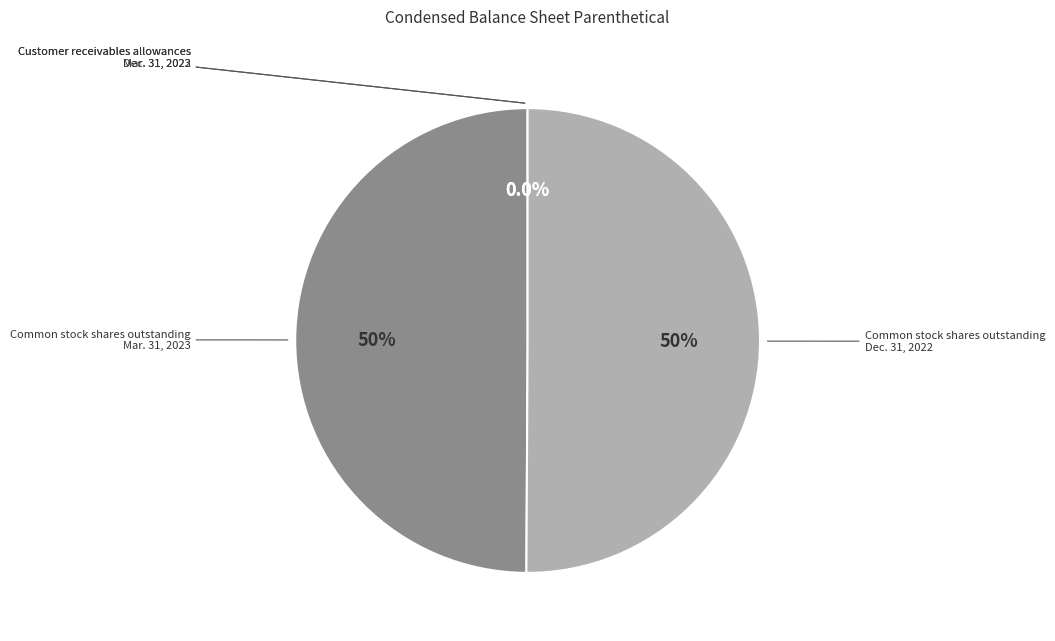

Which slice is the largest?

Common stock shares outstanding
Dec. 31, 2022